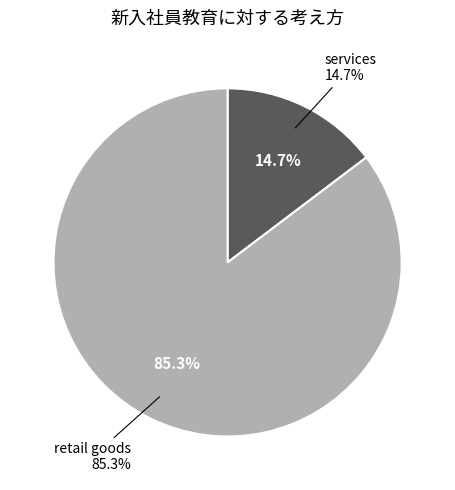

To the nearest percent, what is the difference between the retail goods and services slice percentages?

71%